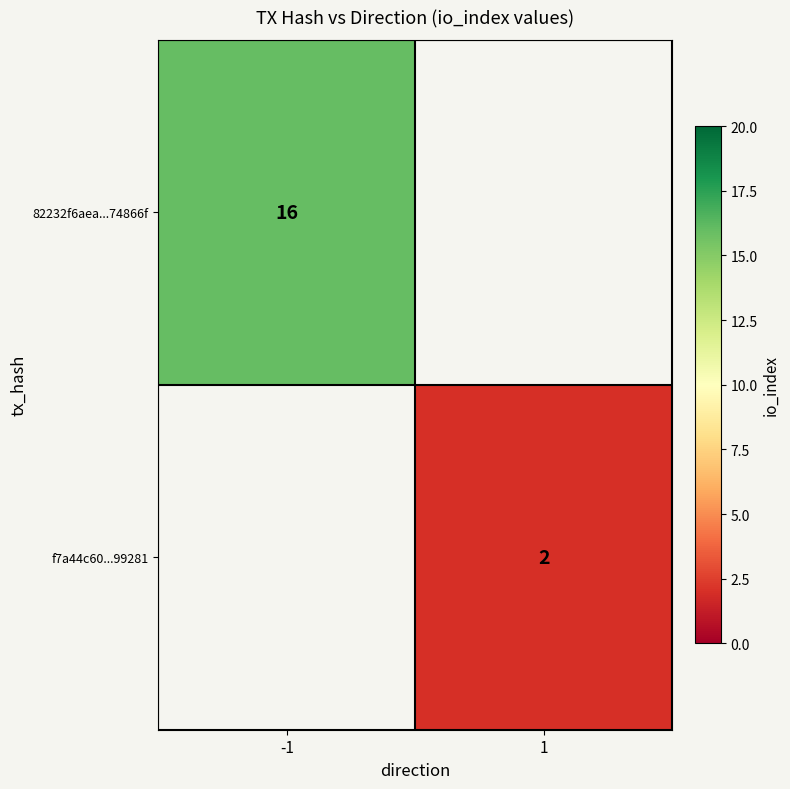

Is it true that 82232f6aea...74866f equals 16 at -1?

True